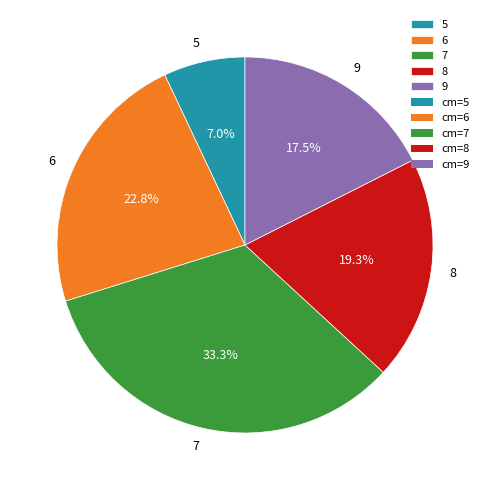

Which category has the biggest portion of the pie?

7